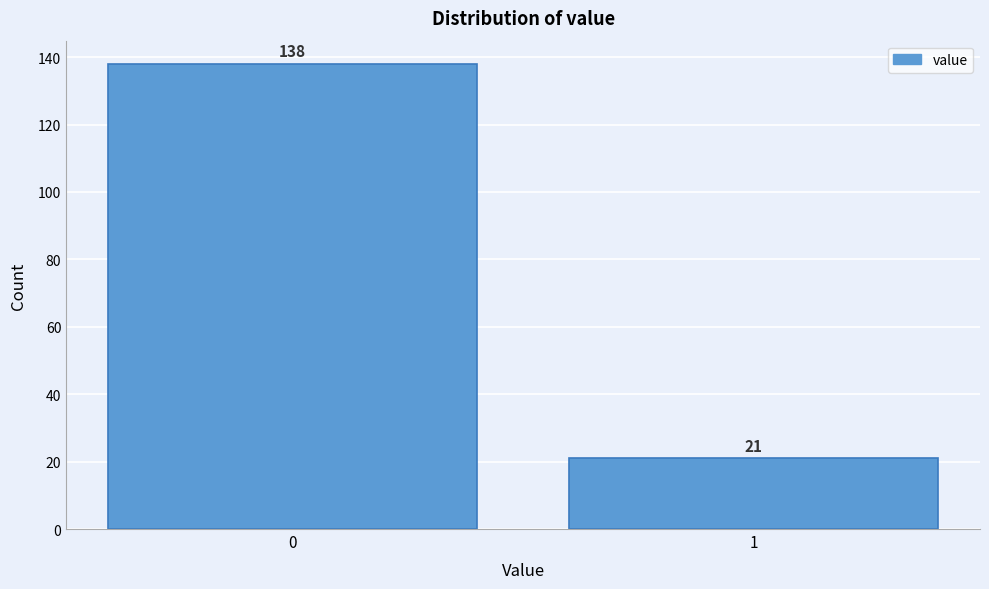

Reading left to right, extract all data points from this chart.

0=138	1=21